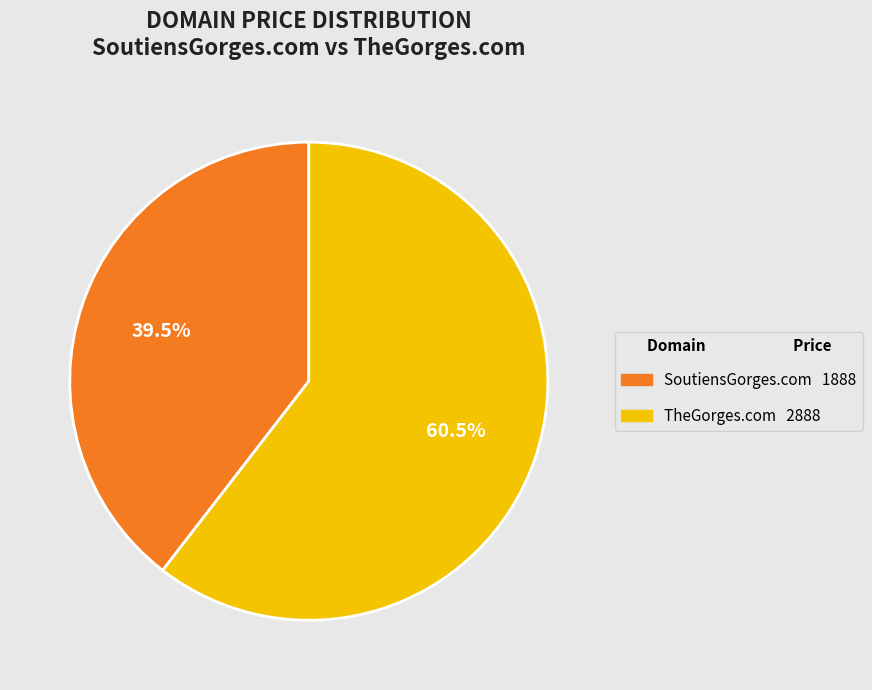

What is the largest slice in the pie chart?

TheGorges.com